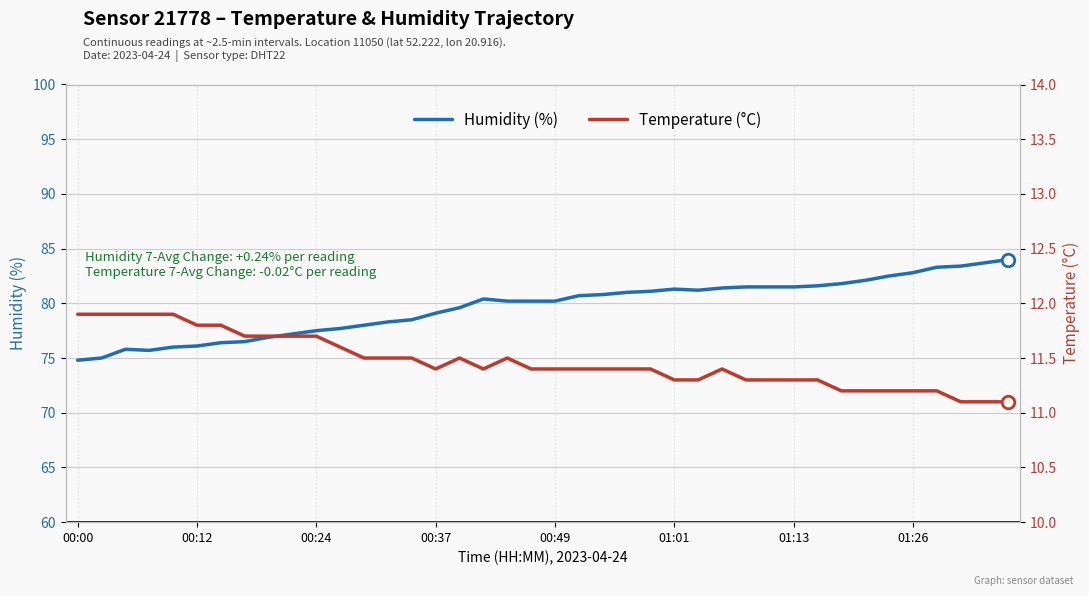

What is the average value of the humidity series?

79.7